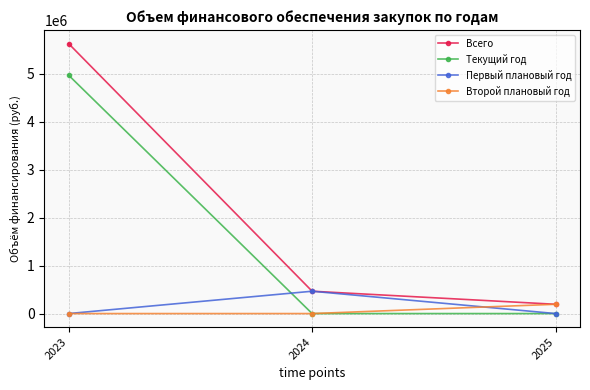

What is the difference between the highest and lowest values at 2025?

193500